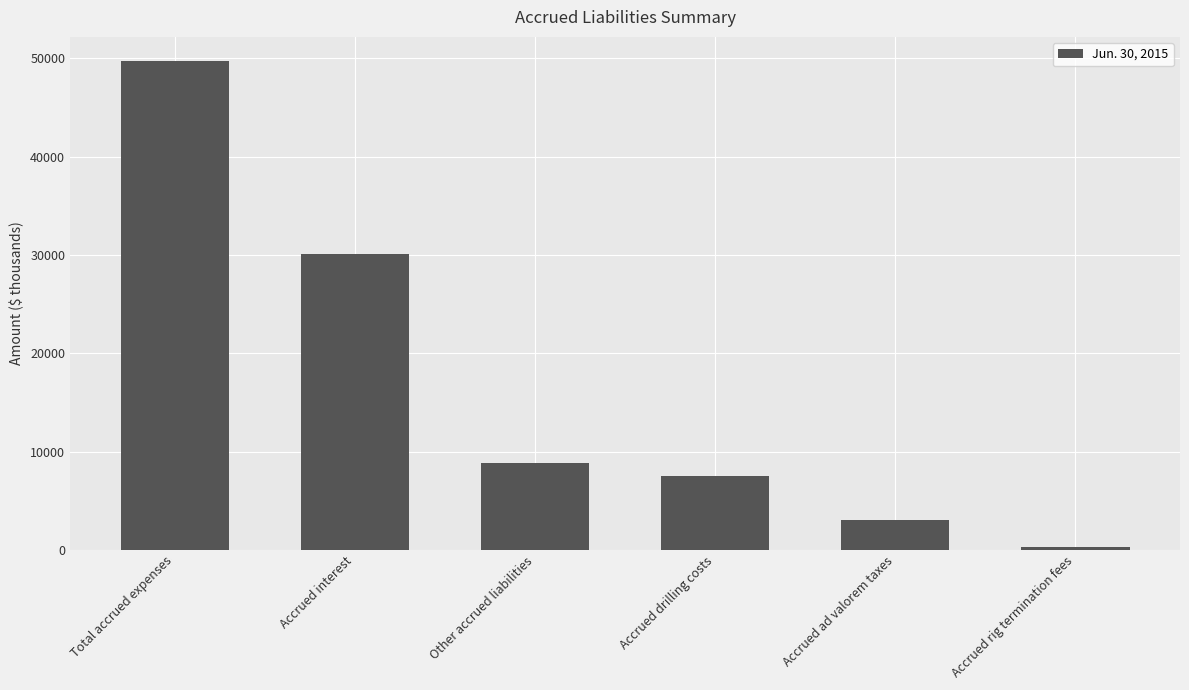

Are the bars grouped side by side (vs. stacked)?

No